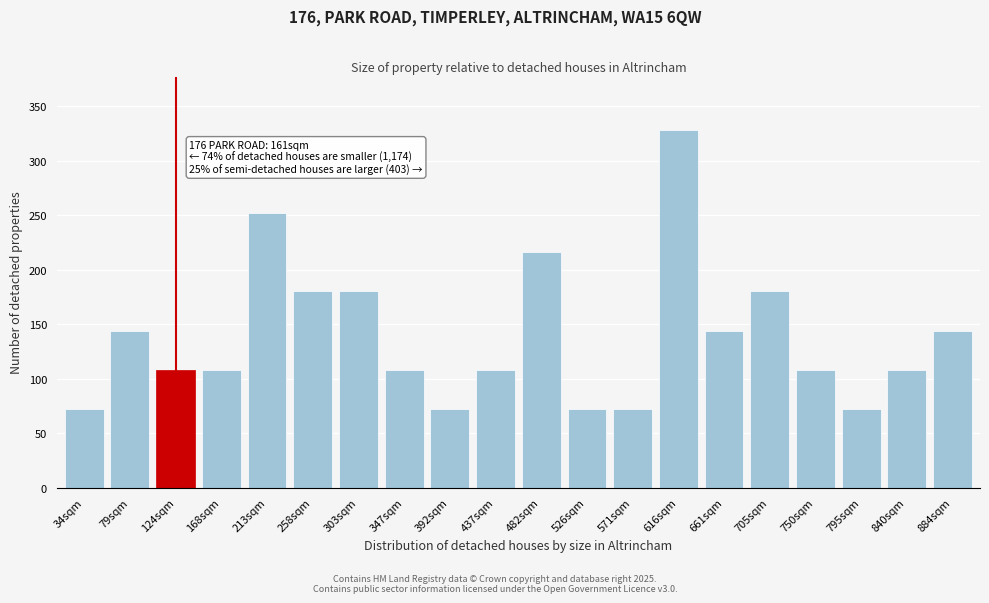

Reading right to left, extract all data points from this chart.

144	108	72	108	180	144	328	72	72	216	108	72	108	180	180	252	108	108	144	72